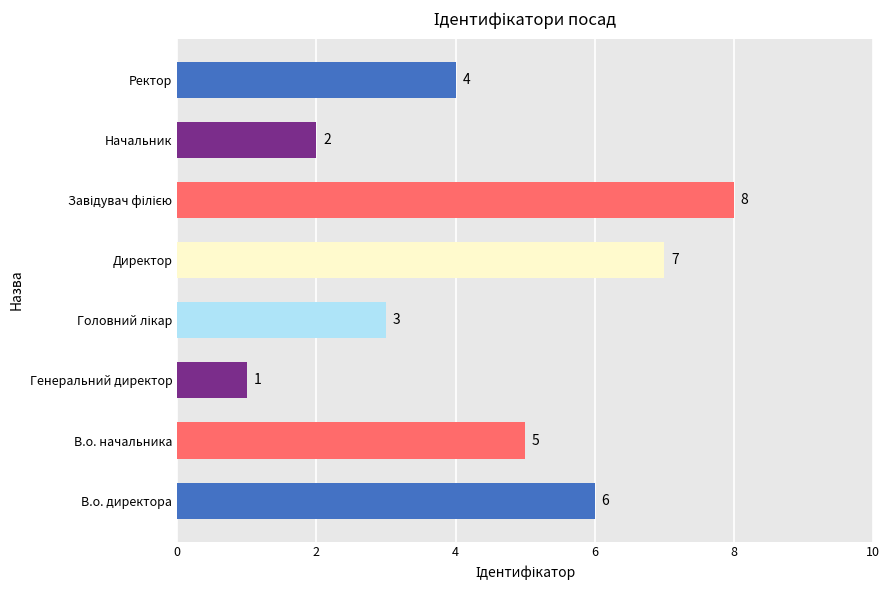

Which has a higher value, Директор or Генеральний директор?

Директор